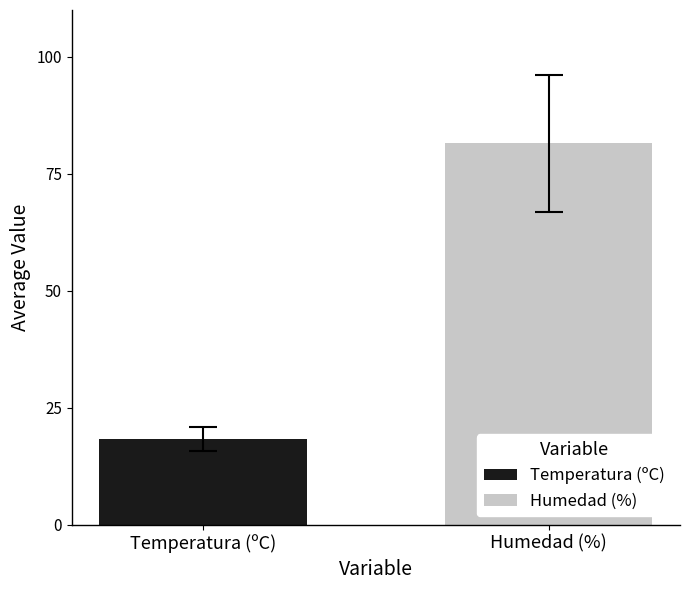

List the series in order of their overall mean, lowest first.

Temperatura (ºC), Humedad (%)